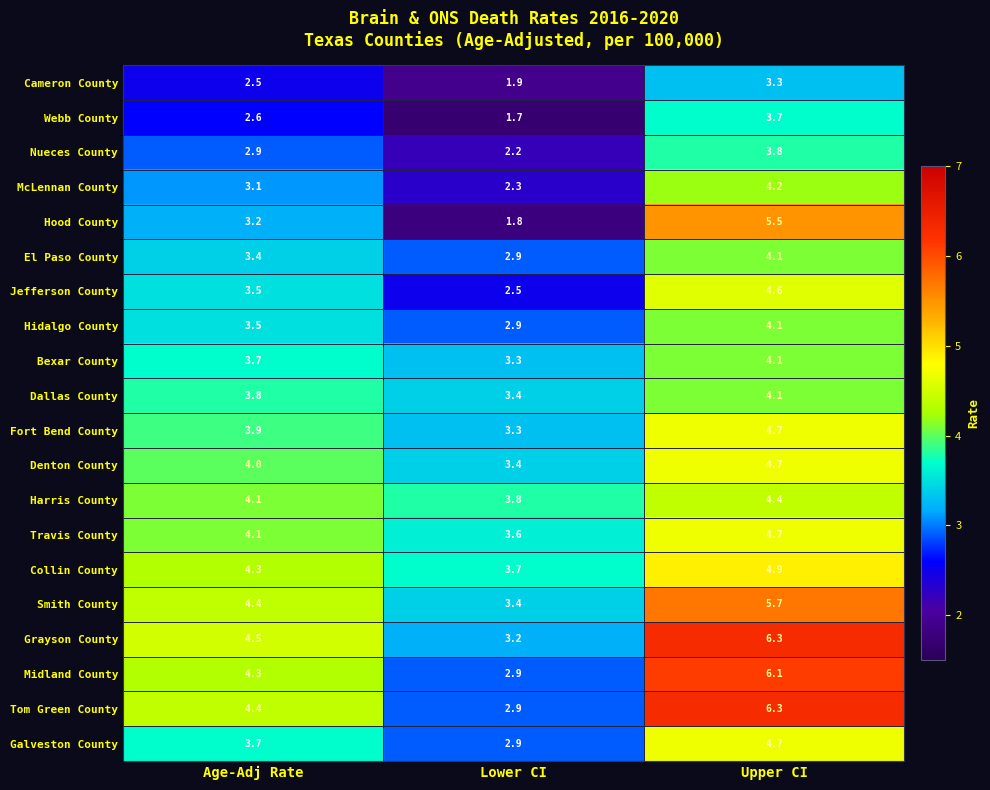

At which category does the chart reach its peak across all series?

Upper CI